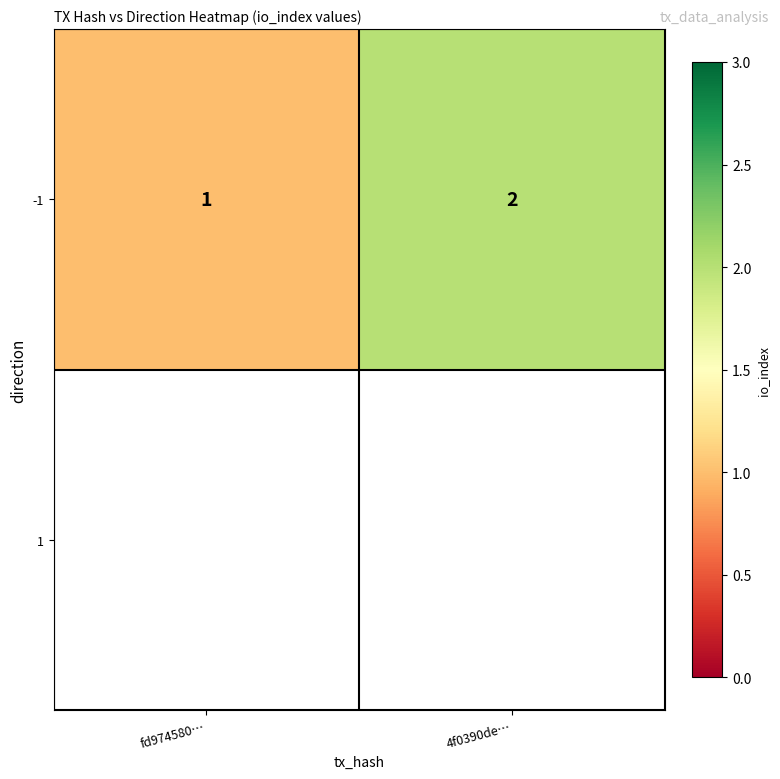

Reading right to left, transcribe all the data shown in this chart.

2	1